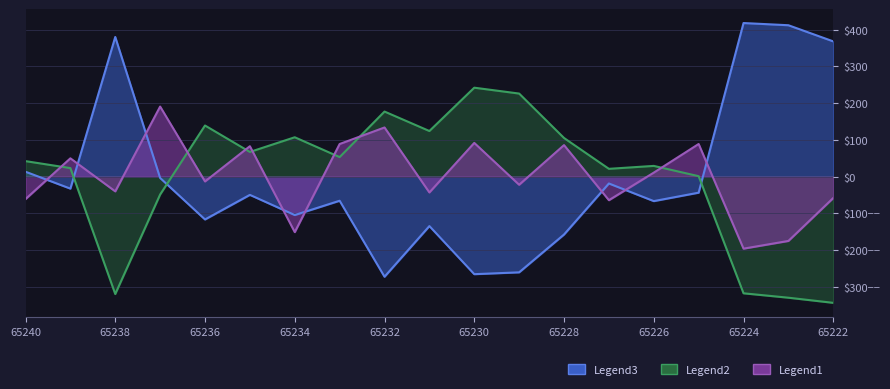

Reading left to right, list all the values displayed in this chart.

col_4: 65222=368.4	65223=412.4	65224=418.4	65225=-43.6	65226=-66.6	65227=-18.6	65228=-157.6	65229=-260.6	65230=-265.6	65231=-134.6	65232=-272.6	65233=-65.6	65234=-104.6	65235=-49.6	65236=-116.6	65237=-3.6	65238=380.4	65239=-32.6	65240=13.4
col_5: 65222=-343.7	65223=-329.7	65224=-317.7	65225=1.3	65226=29.3	65227=21.3	65228=105.3	65229=226.3	65230=242.3	65231=124.3	65232=177.3	65233=53.3	65234=107.3	65235=67.3	65236=139.3	65237=-48.7	65238=-319.7	65239=23.3	65240=42.3
col_6: 65222=-58.1	65223=-175.1	65224=-196.1	65225=88.9	65226=10.9	65227=-64.1	65228=85.9	65229=-22.1	65230=91.9	65231=-43.1	65232=133.9	65233=88.9	65234=-151.1	65235=82.9	65236=-13.1	65237=190.9	65238=-40.1	65239=49.9	65240=-61.1